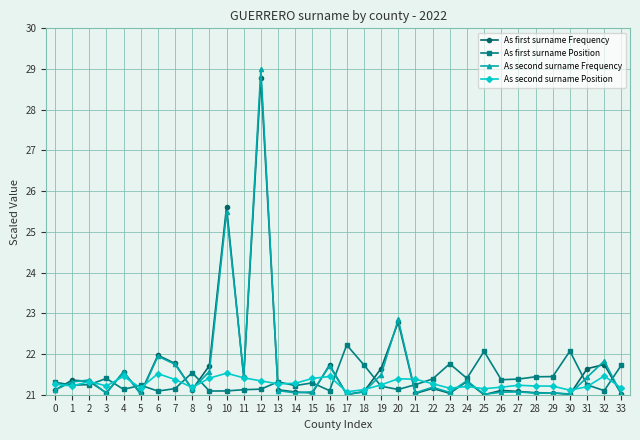

Rank the series by their maximum value, from highest to lowest.

As second surname Frequency, As first surname Frequency, As first surname Position, As second surname Position